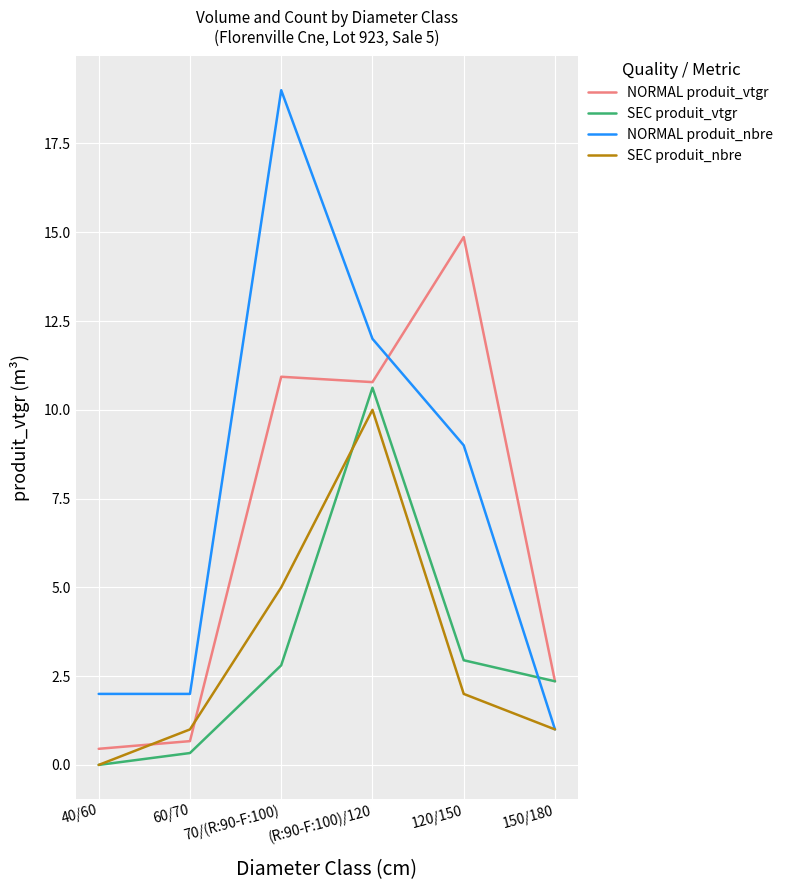

What is the average value of the NORMAL produit_nbre series?

7.5